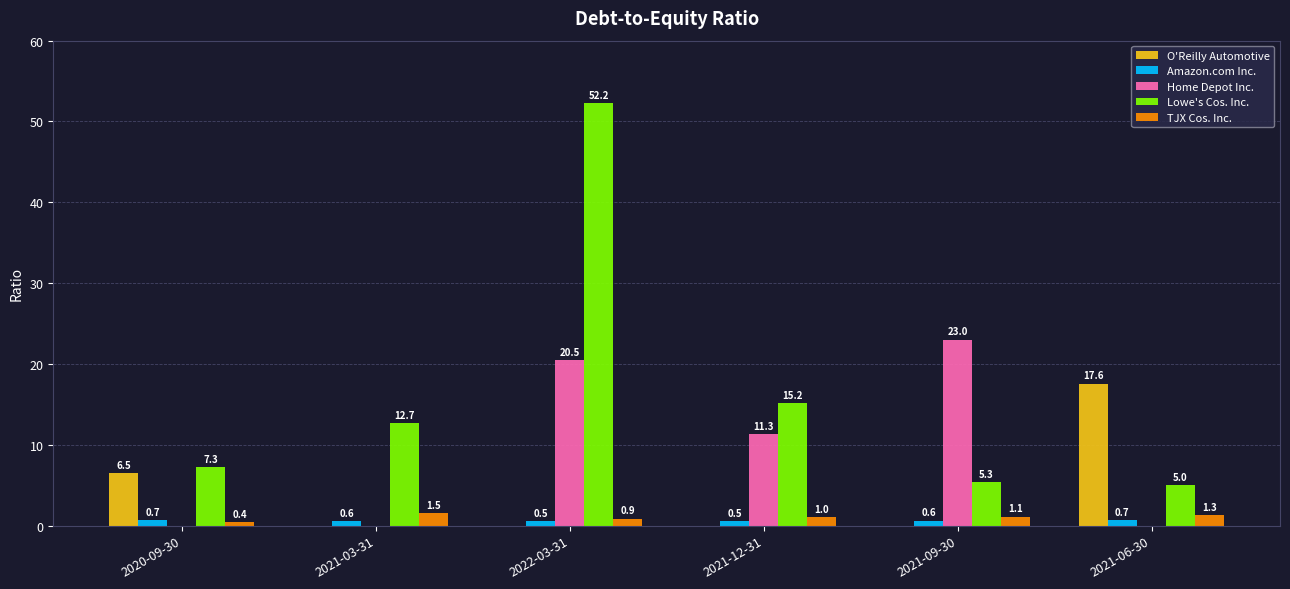

Which label corresponds to the largest value in the chart?

2022-03-31